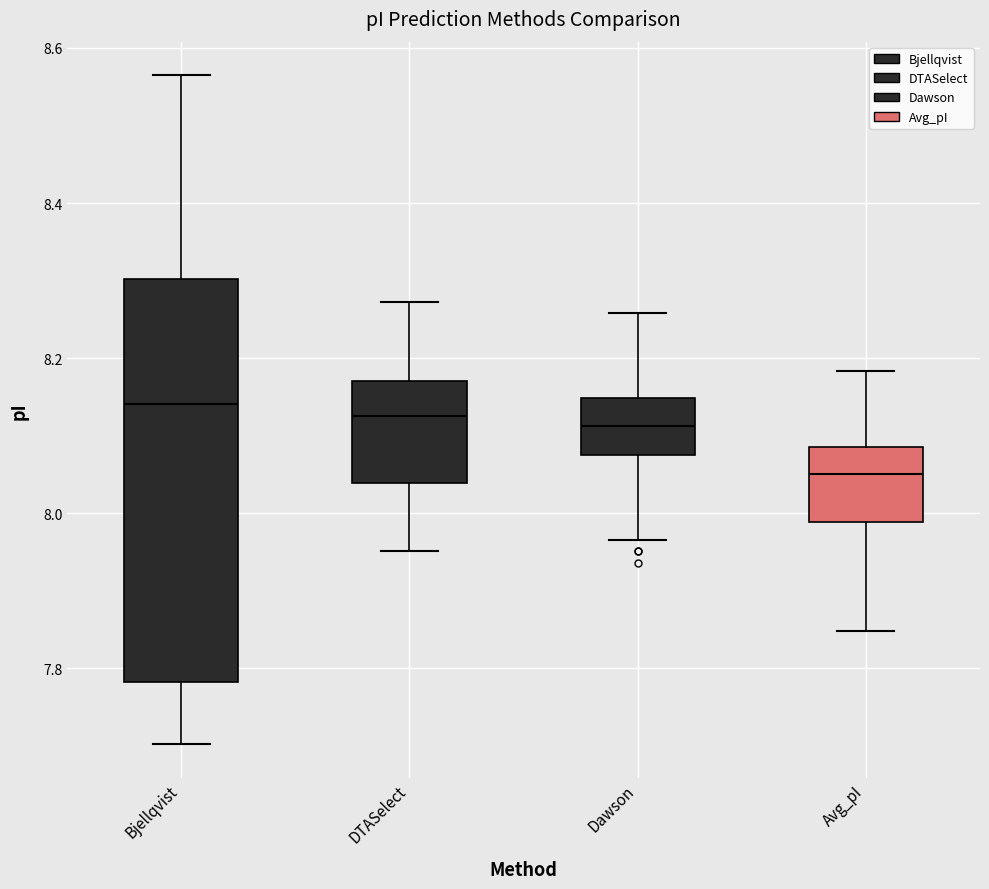

Reading left to right, read every box against the y-axis: the position of its median line, the range the box covers, and the ends of its whiskers. The values are not printed on the chart, so give them approximately, as read against the axis.

Bjellqvist: median 8.14, box 7.78 to 8.30, whiskers 7.70 to 8.56
DTASelect: median 8.12, box 8.04 to 8.18, whiskers 7.96 to 8.28
Dawson: median 8.12, box 8.08 to 8.14, whiskers 7.96 to 8.26
Avg_pI: median 8.06, box 7.98 to 8.08, whiskers 7.84 to 8.18